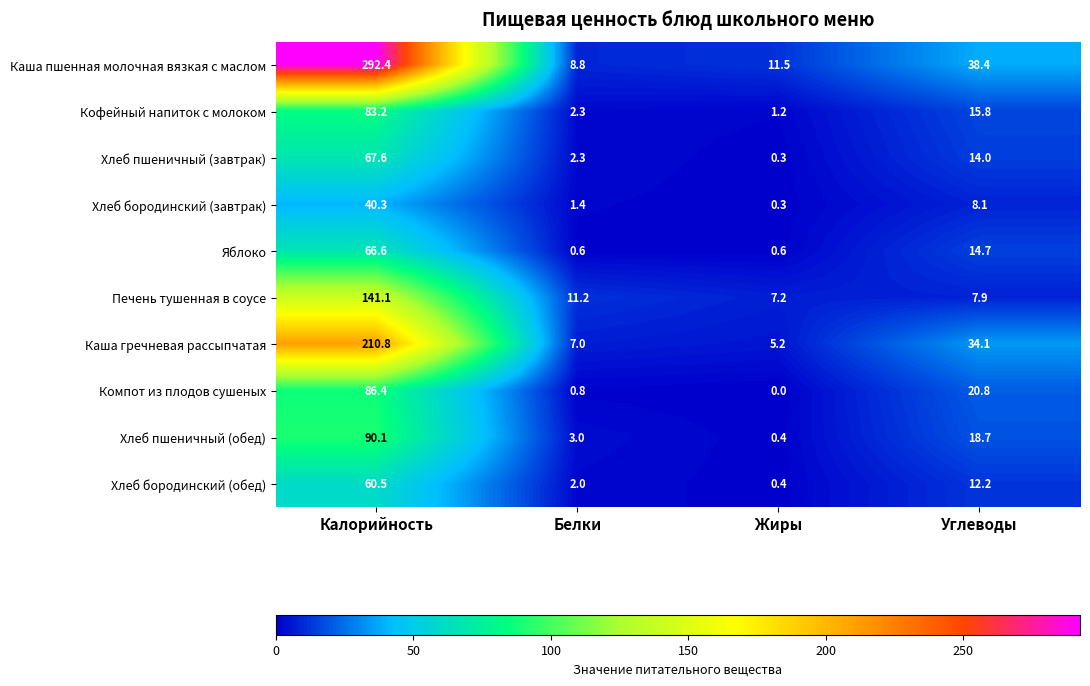

Which series has the largest range (max minus min)?

Каша пшенная молочная вязкая с маслом